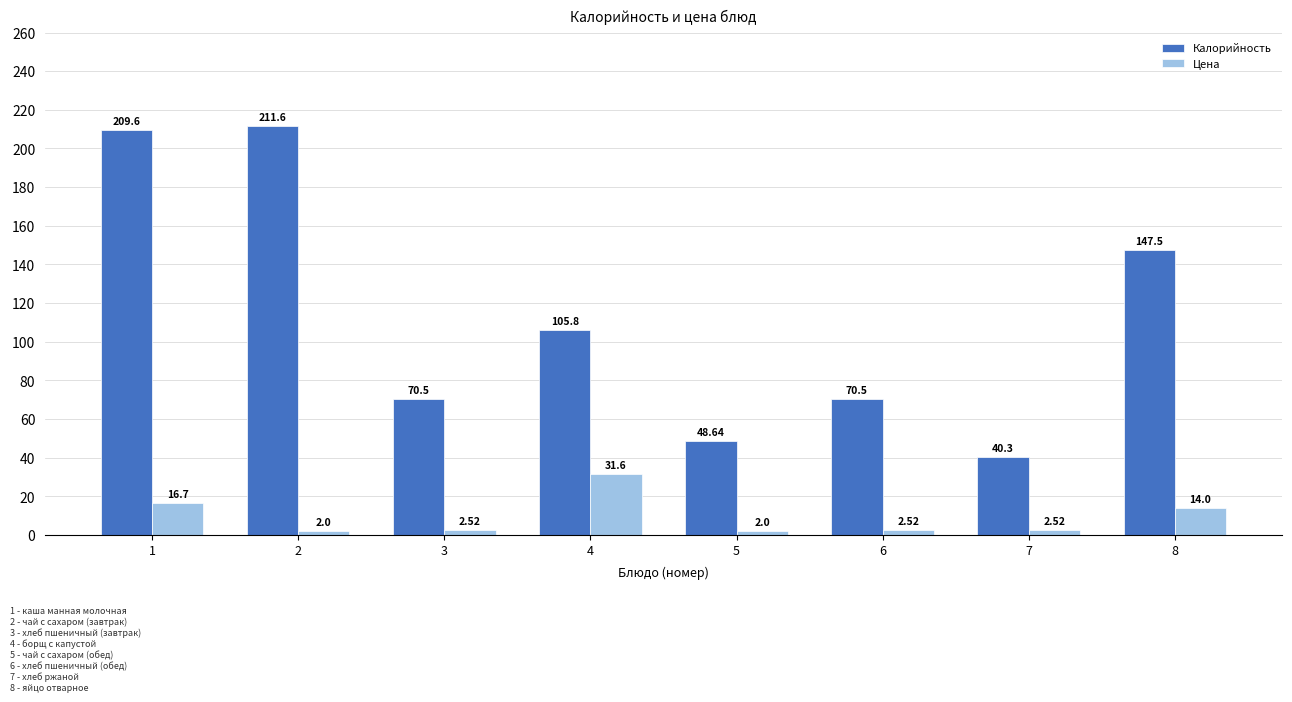

The value of Цена at 8 is 14.0. True or false?

True